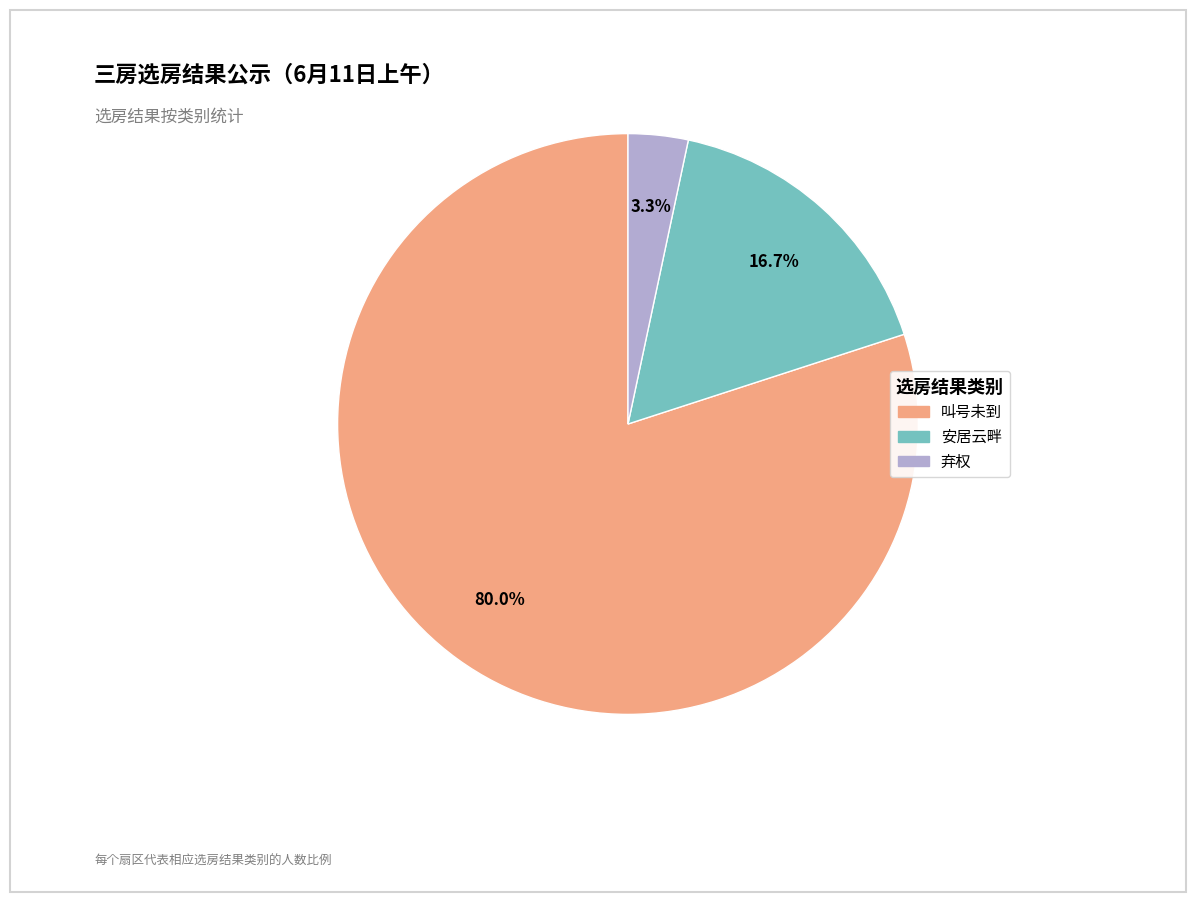

To the nearest percent, what is the difference between the 叫号未到 and 弃权 slice percentages?

77%